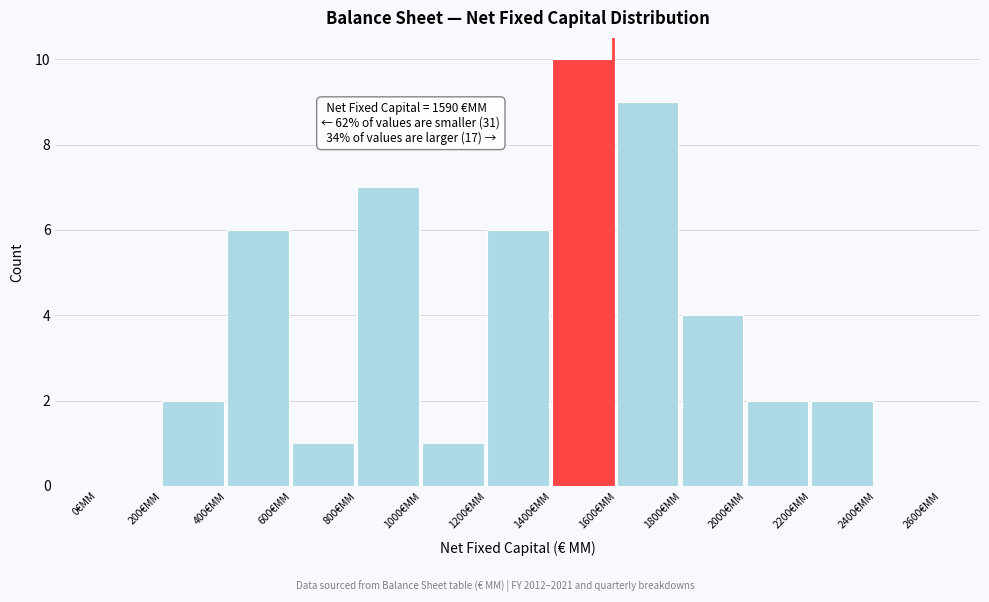

Which range on the x-axis has the tallest bar?

1400 to 1600